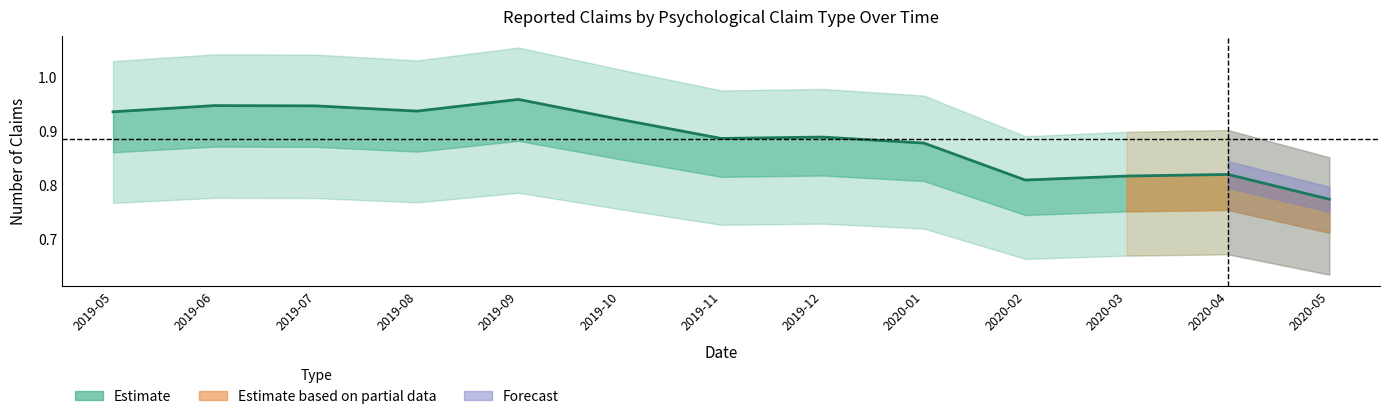

How many lines are shown in the chart?

1